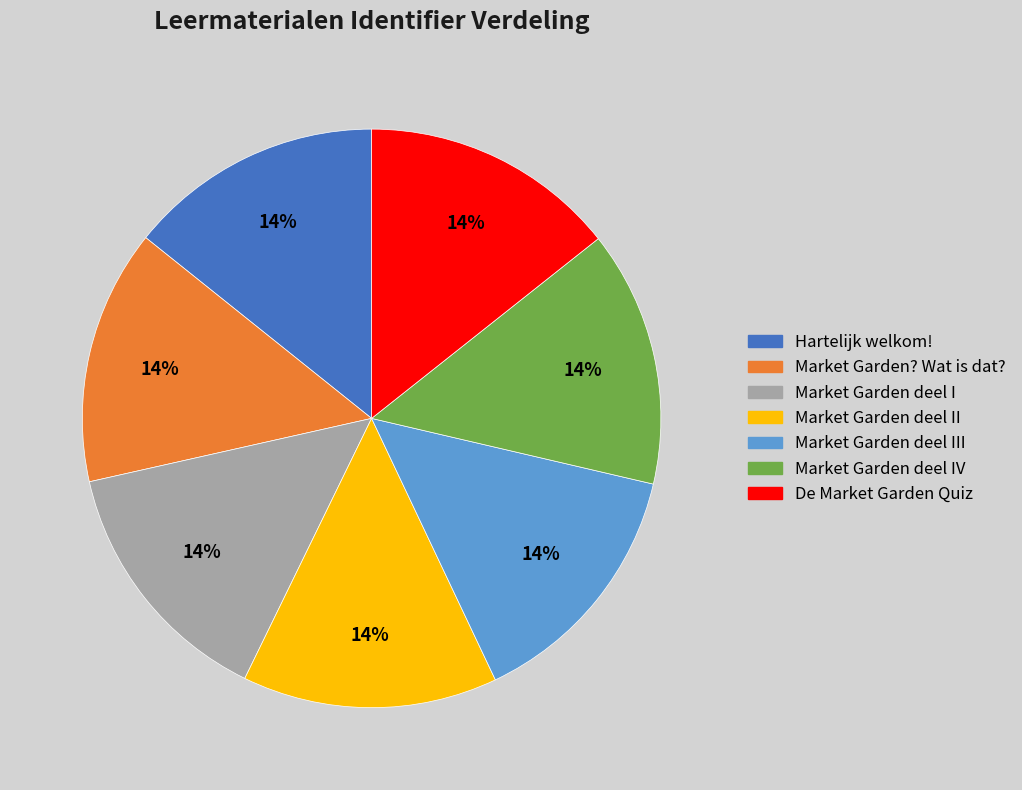

How many segments does this pie chart have?

7